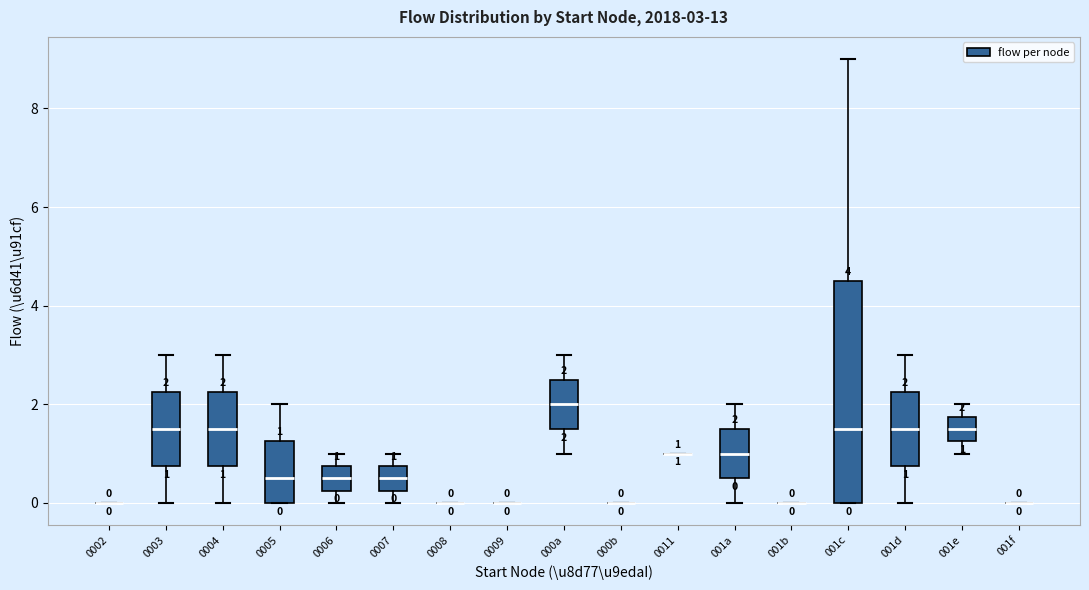

Which box is the tallest, from its lower edge to its upper edge?

001c